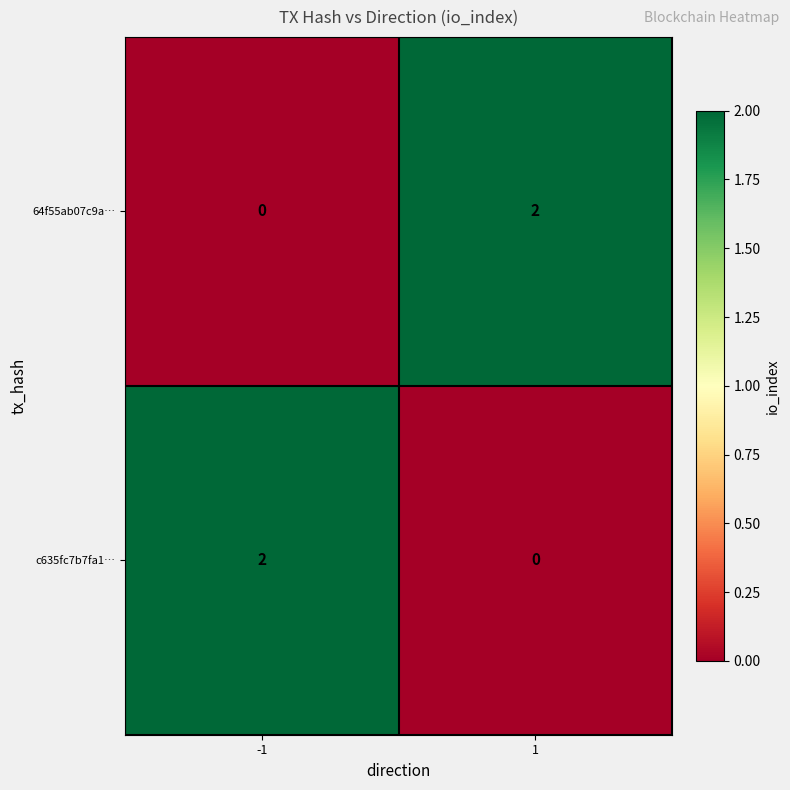

At how many categories does at least one series exceed 1?

2